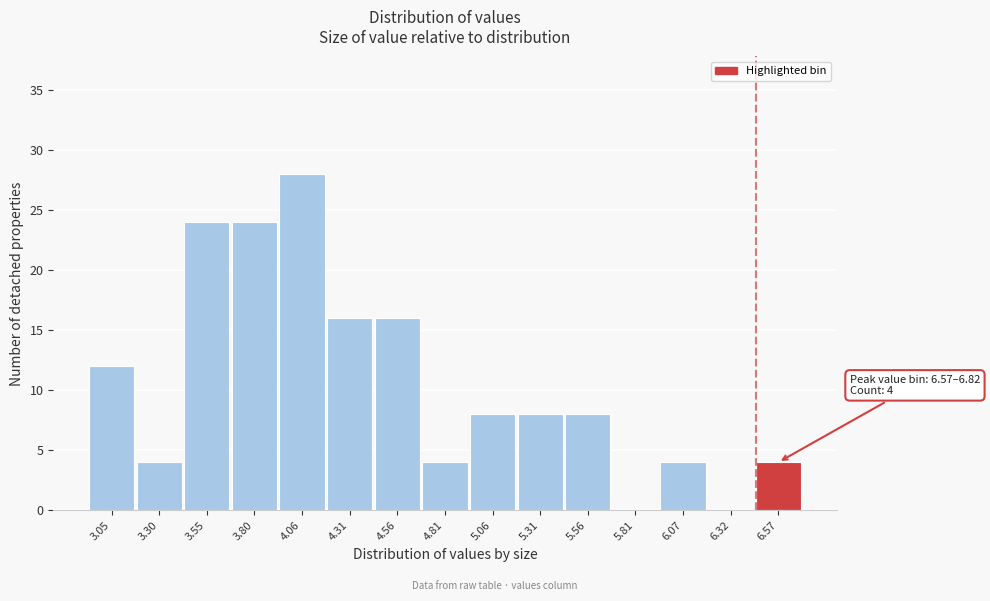

Reading left to right, list all the values displayed in this chart.

3.05=12	3.30=4	3.55=24	3.80=24	4.06=28	4.31=16	4.56=16	4.81=4	5.06=8	5.31=8	5.56=8	5.81=0	6.07=4	6.32=0	6.57=4